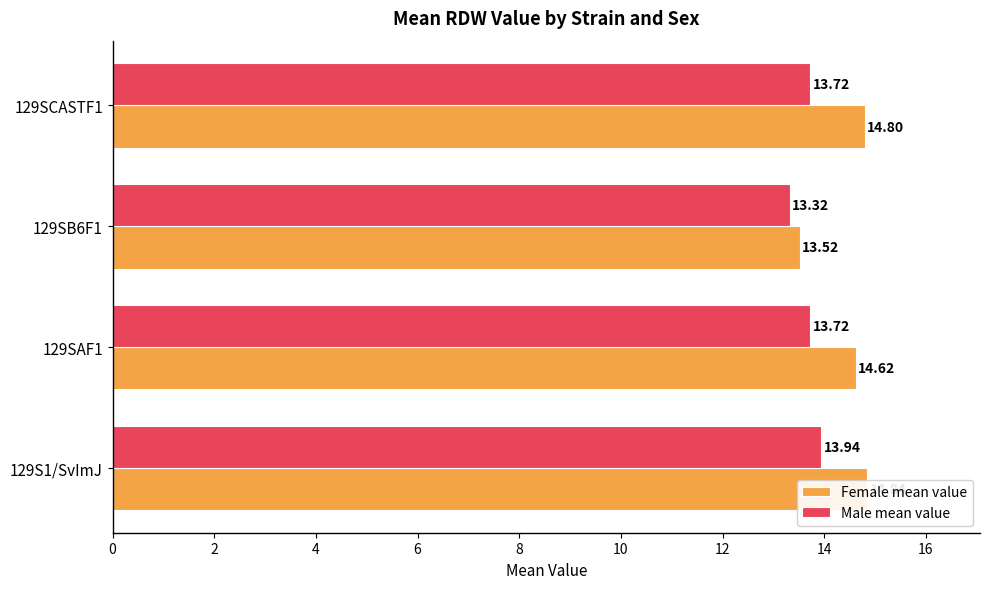

Are the bars horizontal?

Yes